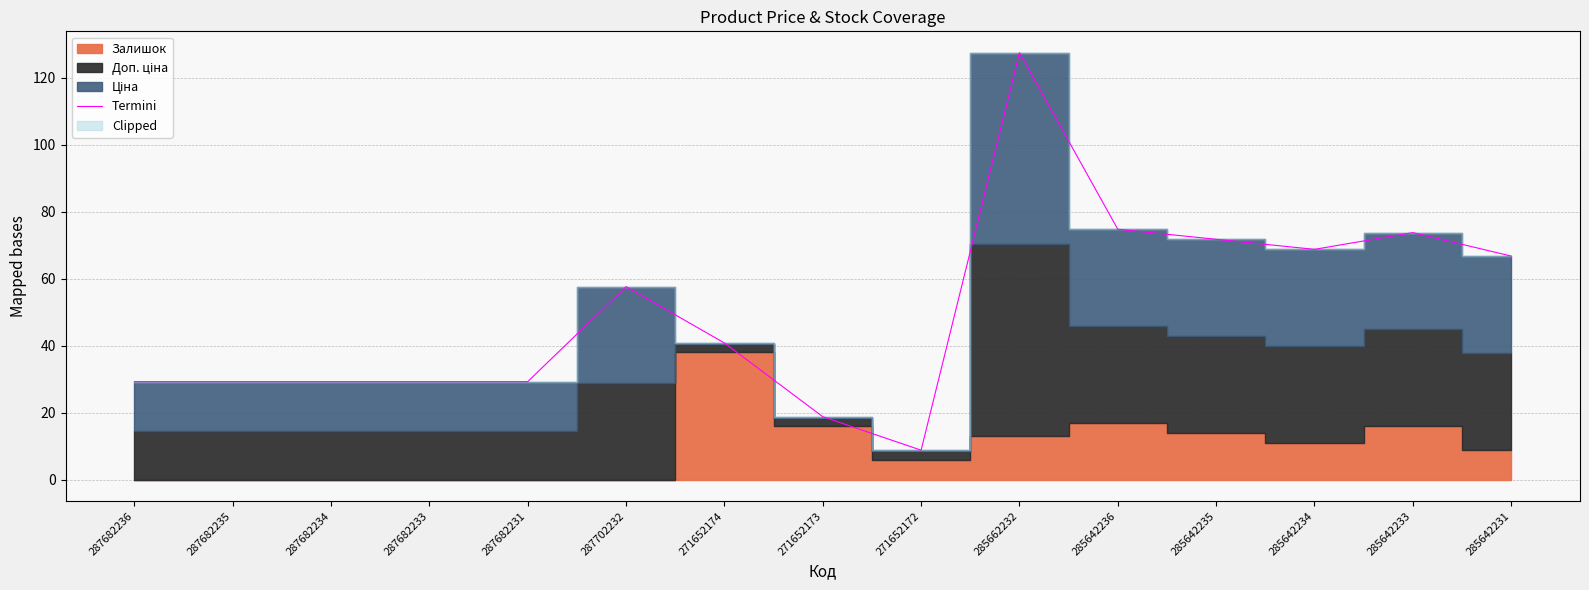

Reading left to right, extract all data points from this chart.

287682236=29.3	287682235=29.3	287682234=29.3	287682233=29.3	287682231=29.3	287702232=57.6	271652174=40.8	271652173=18.8	271652172=8.8	285662232=127.5	285642236=74.8	285642235=71.8	285642234=68.8	285642233=73.8	285642231=66.8